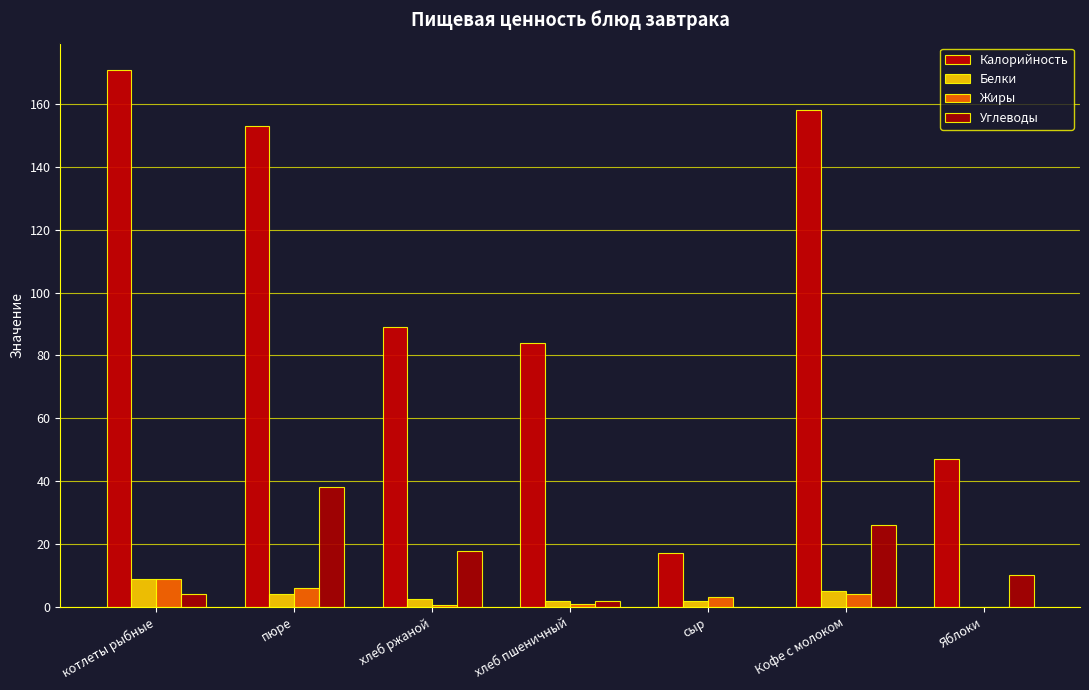

Is it true that Углеводы equals 15.1 at Яблоки?

False